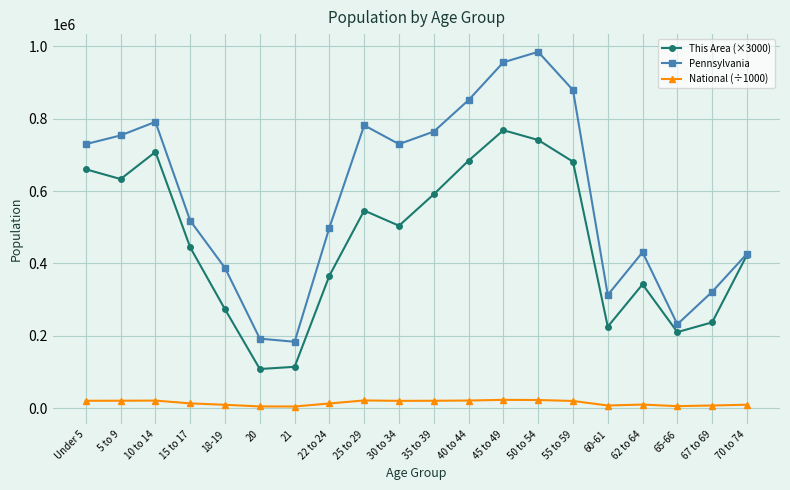

True or false: National (÷1000) and This Area (×3000) intersect in this chart.

False